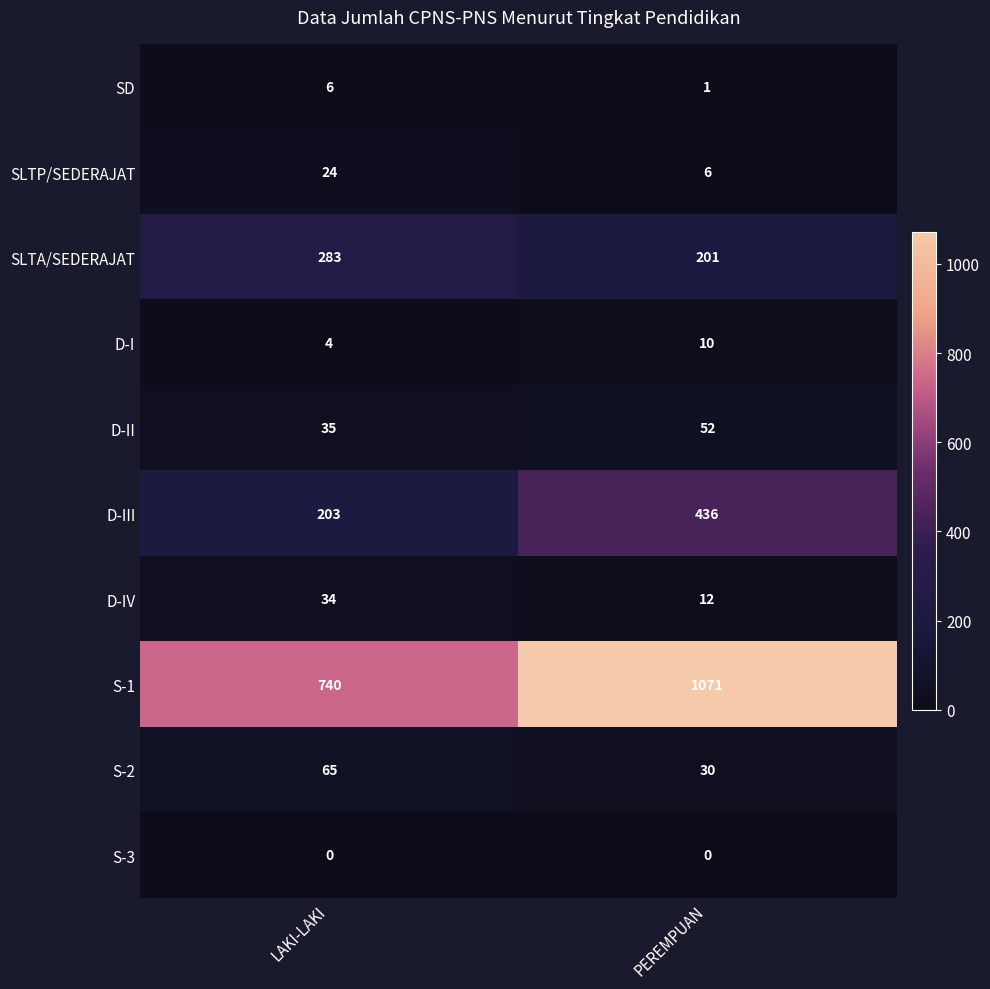

What value does the SD series have at LAKI-LAKI?

6